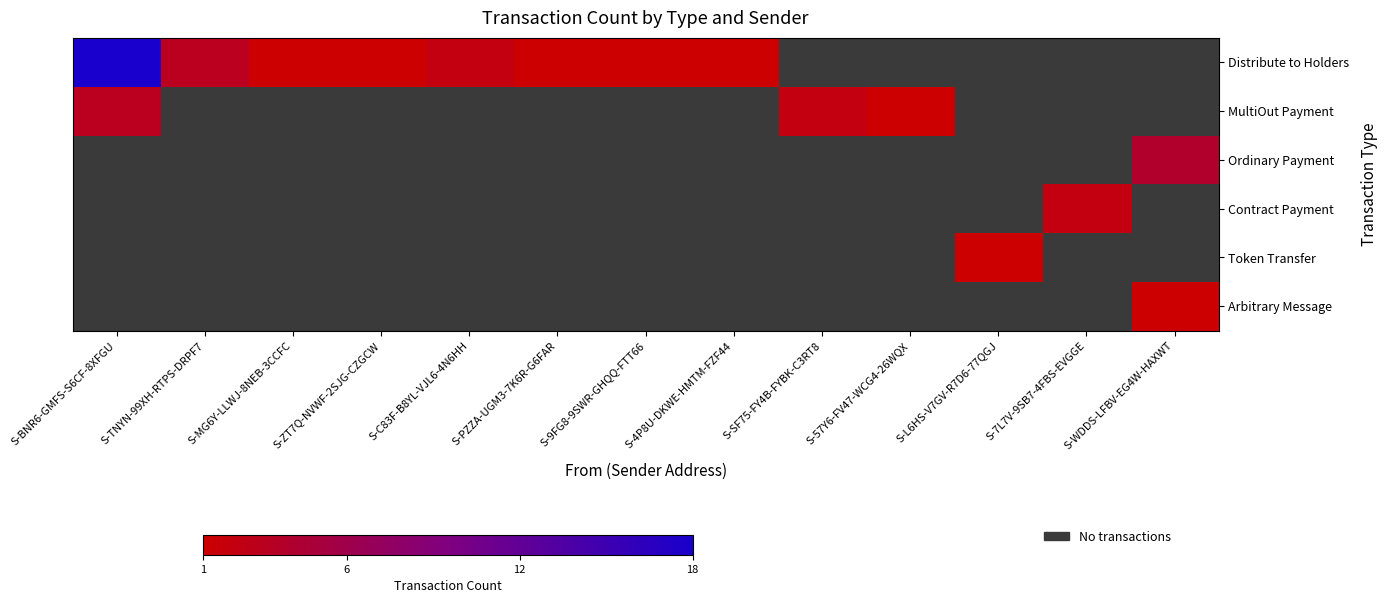

Which series has the largest total across all categories?

Distribute to Holders